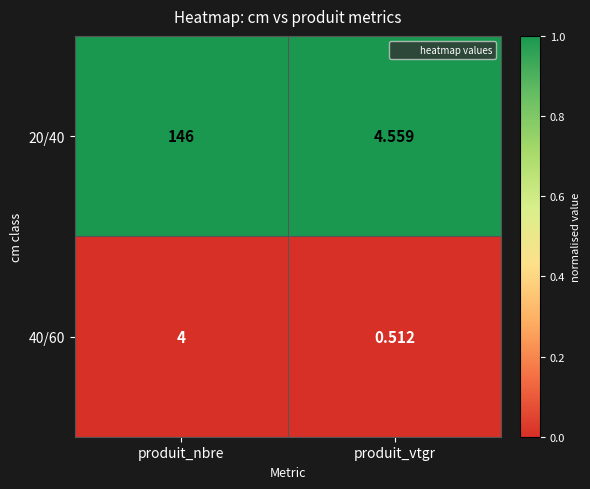

List the series in order of their peak value, highest first.

20/40, 40/60